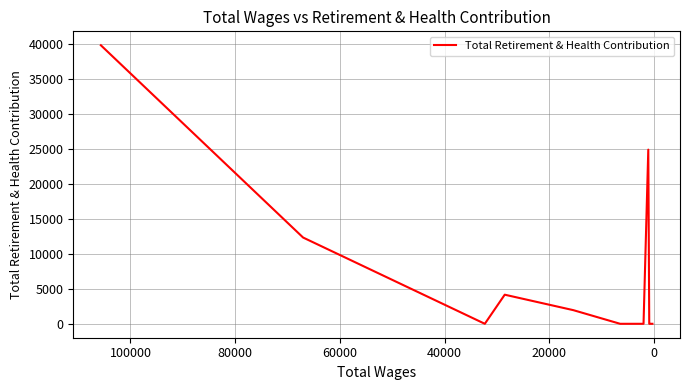

Reading left to right, extract all data points from this chart.

39774	12319	0	4156	1946	0	0	0	0	24869	0	0	0	0	0	0	0